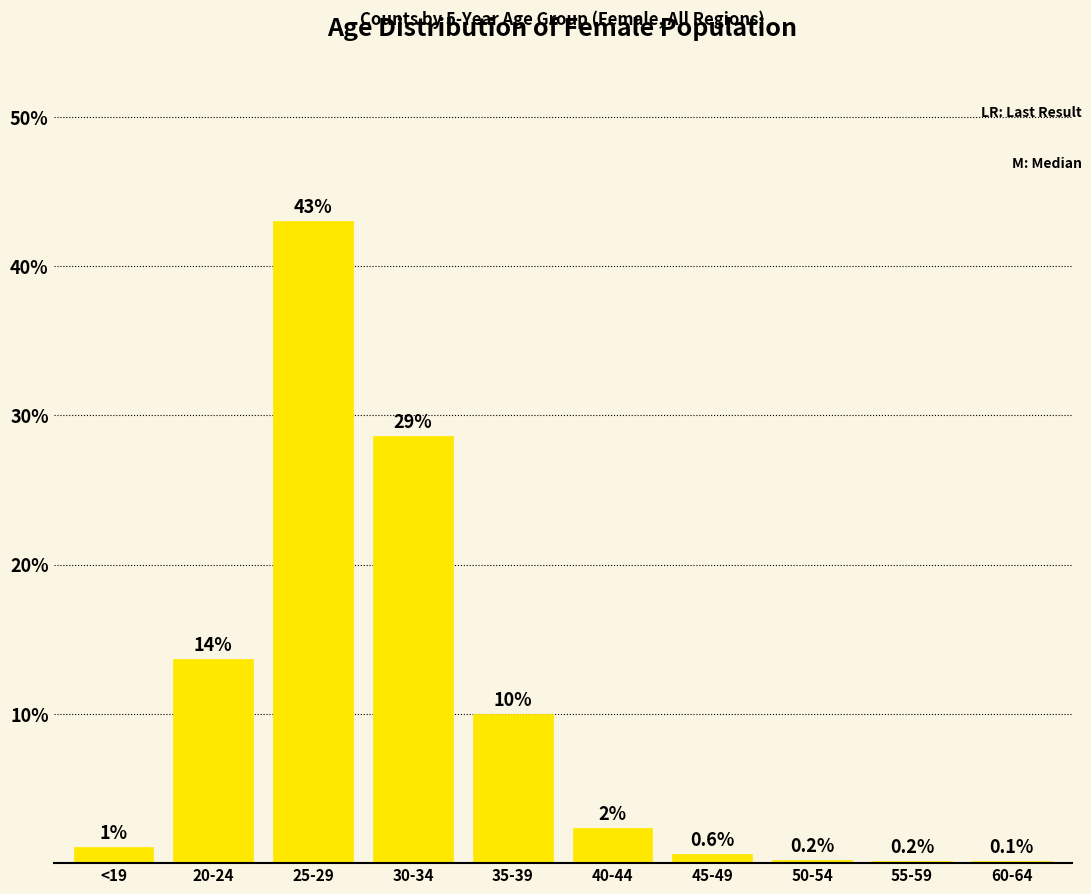

Between 25-29 and 45-49, which is larger?

25-29